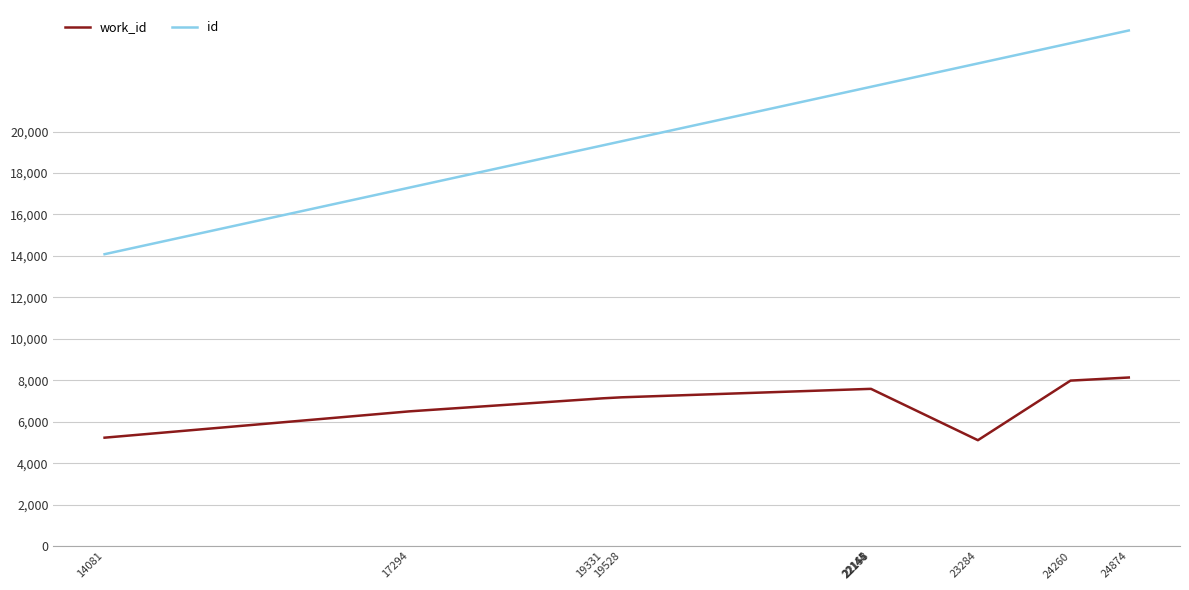

At which category is the sum across all series the highest?

24874